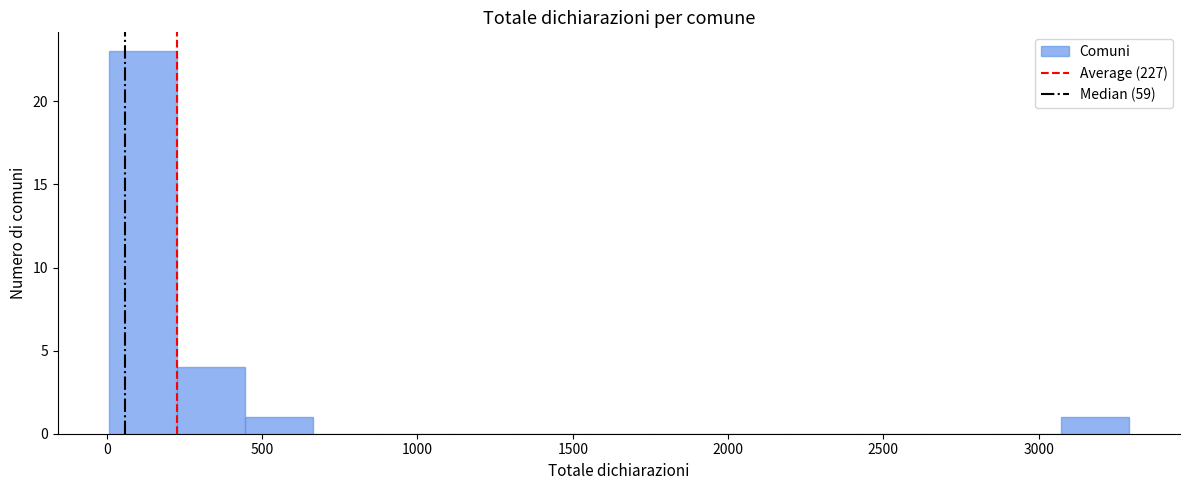

Reading left to right, list every bar in this chart as the range it spans on the x-axis followed by its height. Neither the bar edges nor the heights are printed on the chart, so give them approximately, as read against the axes.

0 to 250: 23
250 to 450: 4
450 to 650: 1
650 to 900: 0
900 to 1100: 0
1100 to 1300: 0
1300 to 1550: 0
1550 to 1750: 0
1750 to 2000: 0
2000 to 2200: 0
2200 to 2400: 0
2400 to 2650: 0
2650 to 2850: 0
2850 to 3050: 0
3050 to 3300: 1